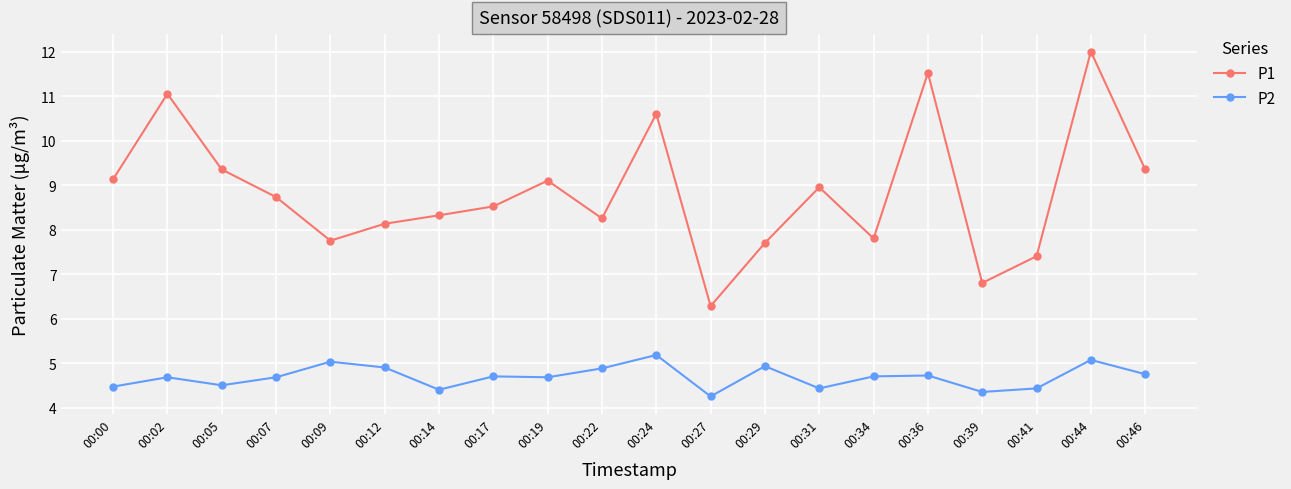

How many categories are shown in the chart?

20